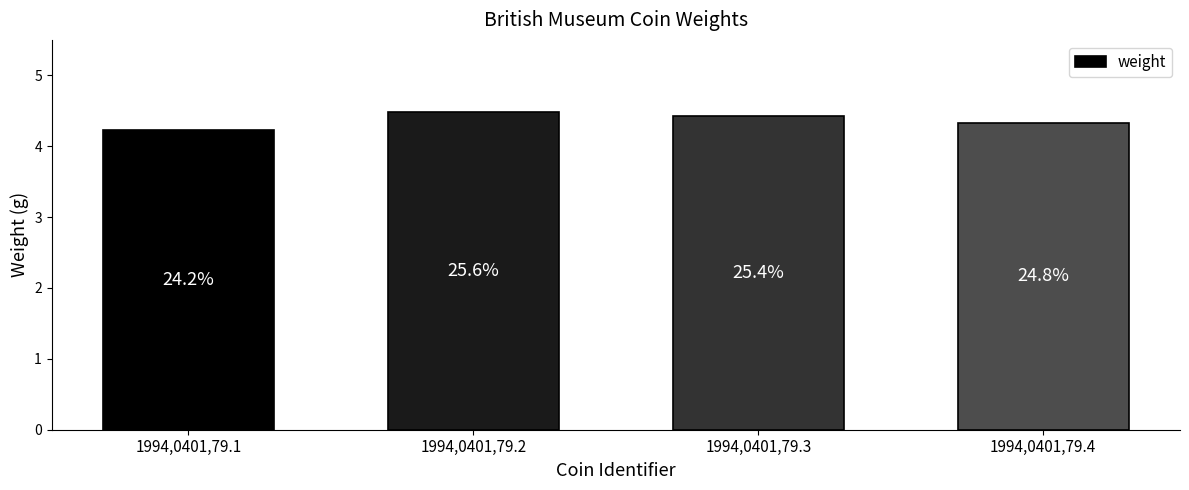

At which category does the chart reach its minimum across all series?

1994,0401,79.1